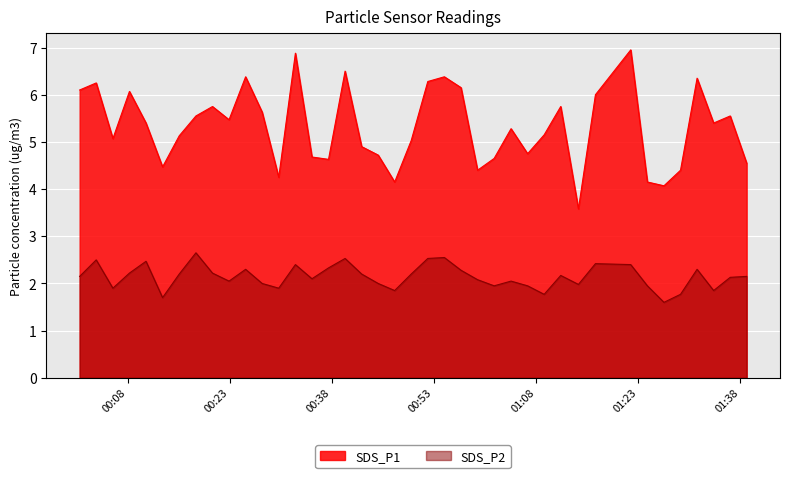

Which series has the widest spread of values?

SDS_P1